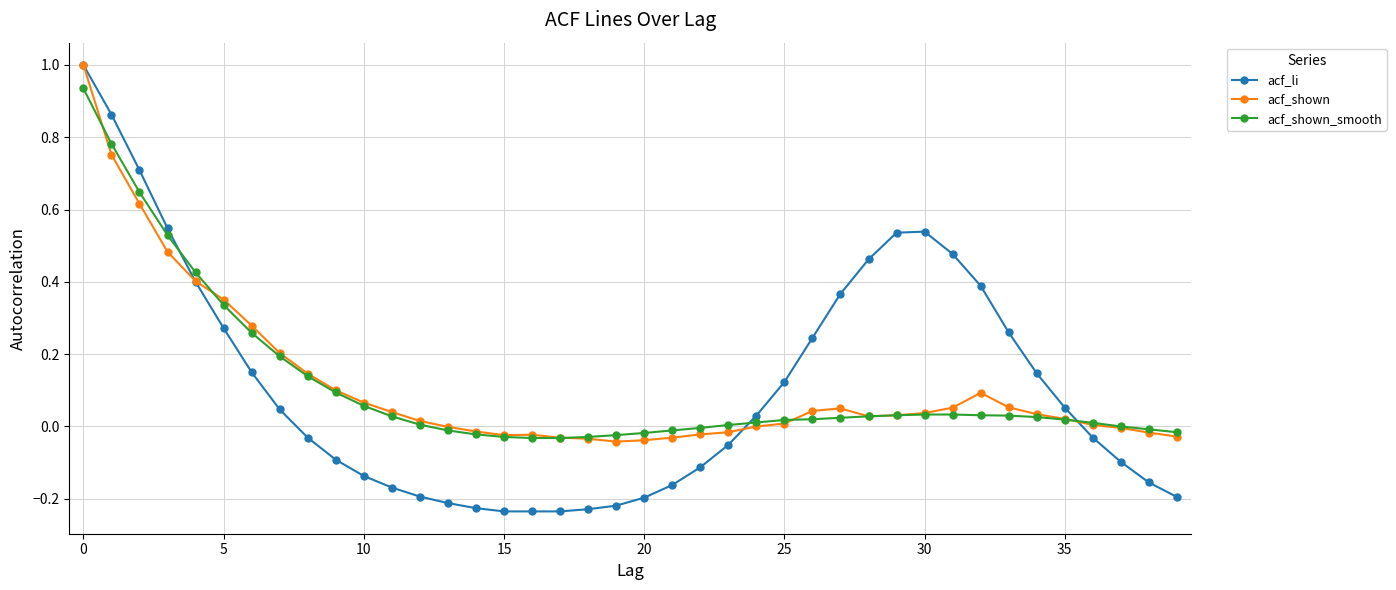

Which series has the widest spread of values?

acf_li